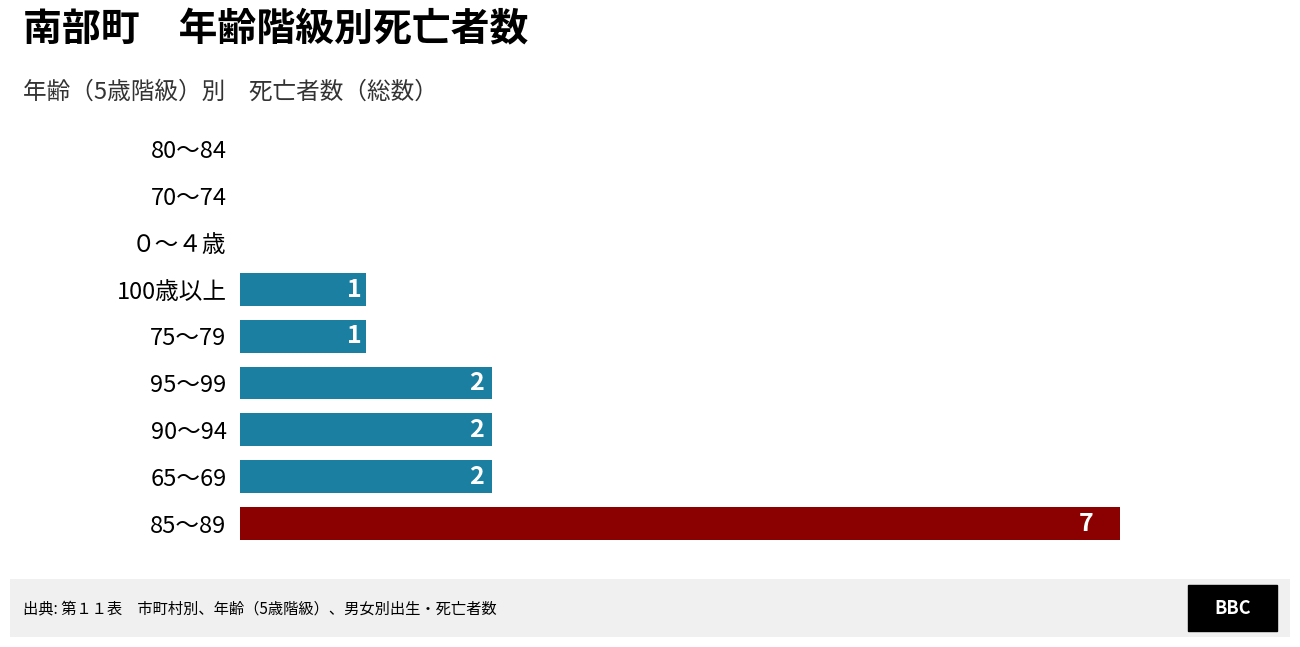

Which category has the highest value across all series?

85～89